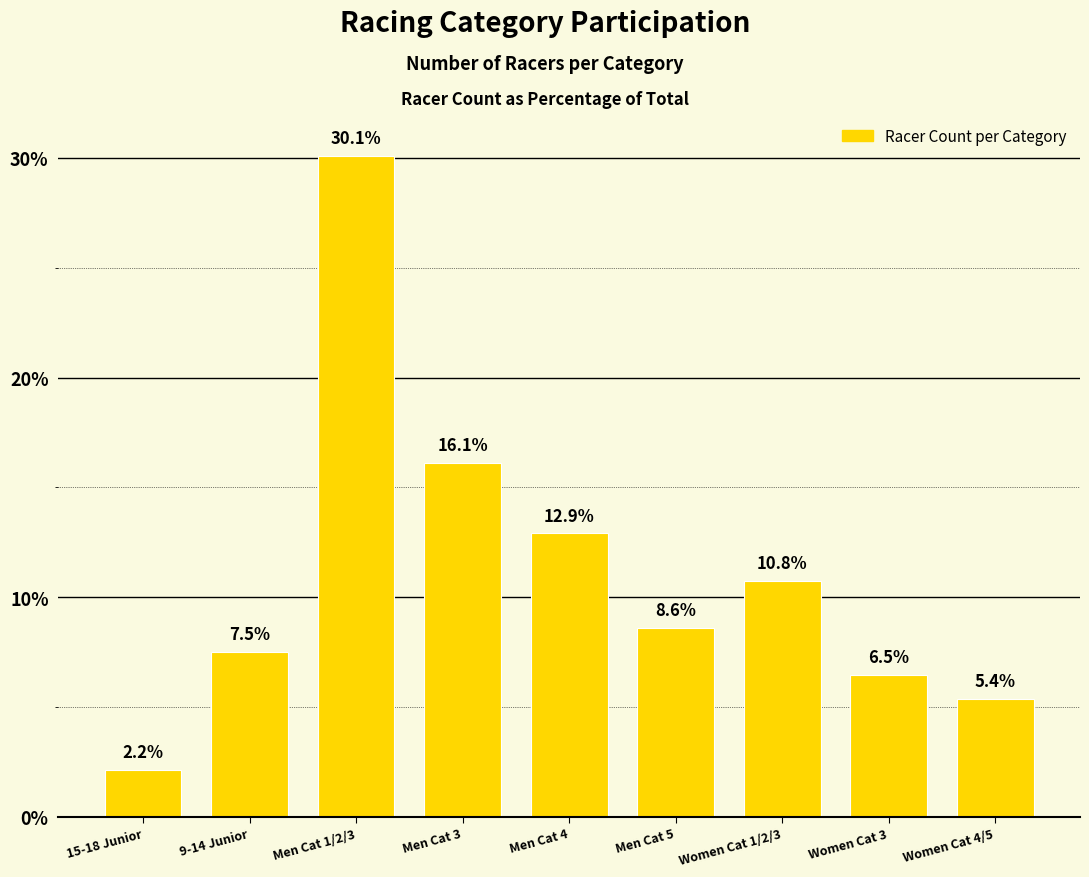

Are the bars grouped side by side (vs. stacked)?

No